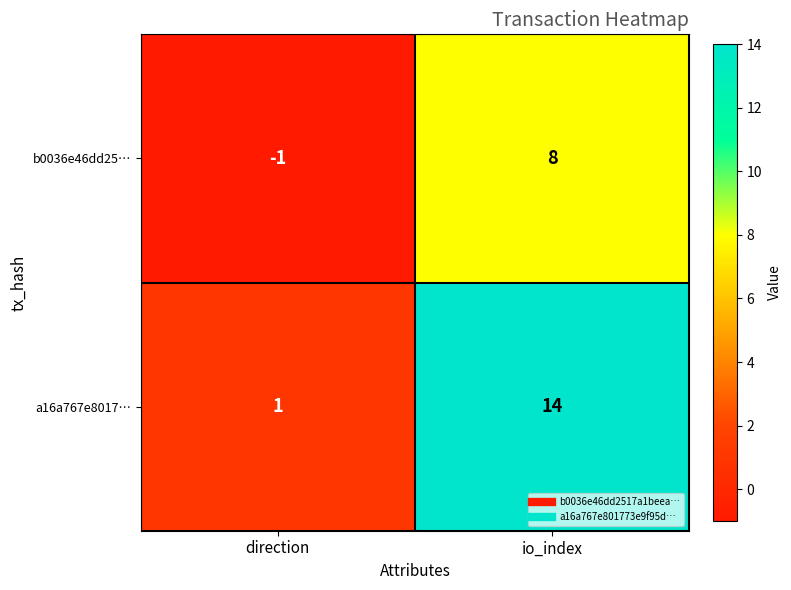

Reading left to right, what are all the values shown in this chart?

b0036e46dd25…: -1	8
a16a767e8017…: 1	14